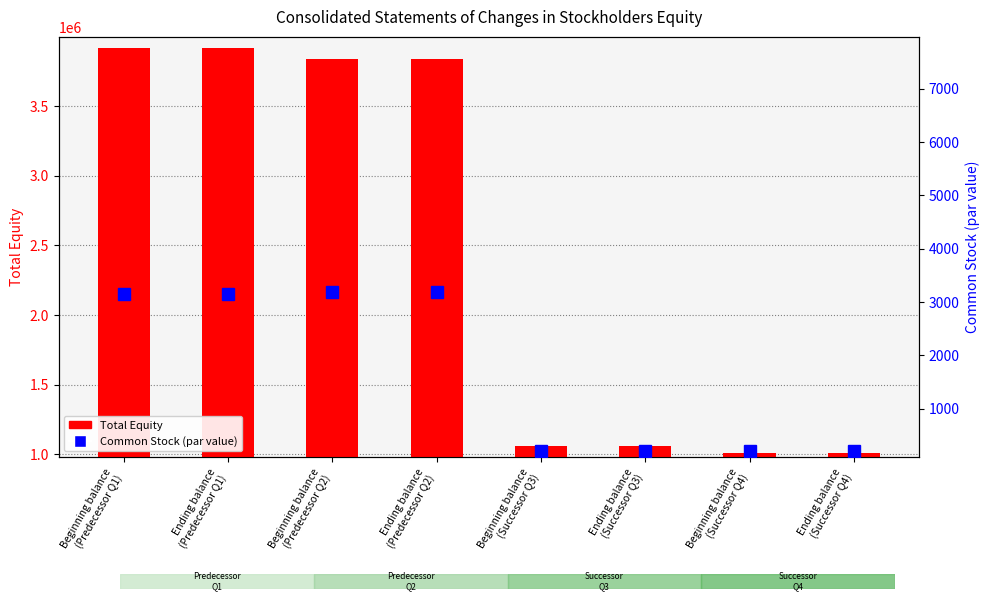

What is the minimum value shown in the chart?

200